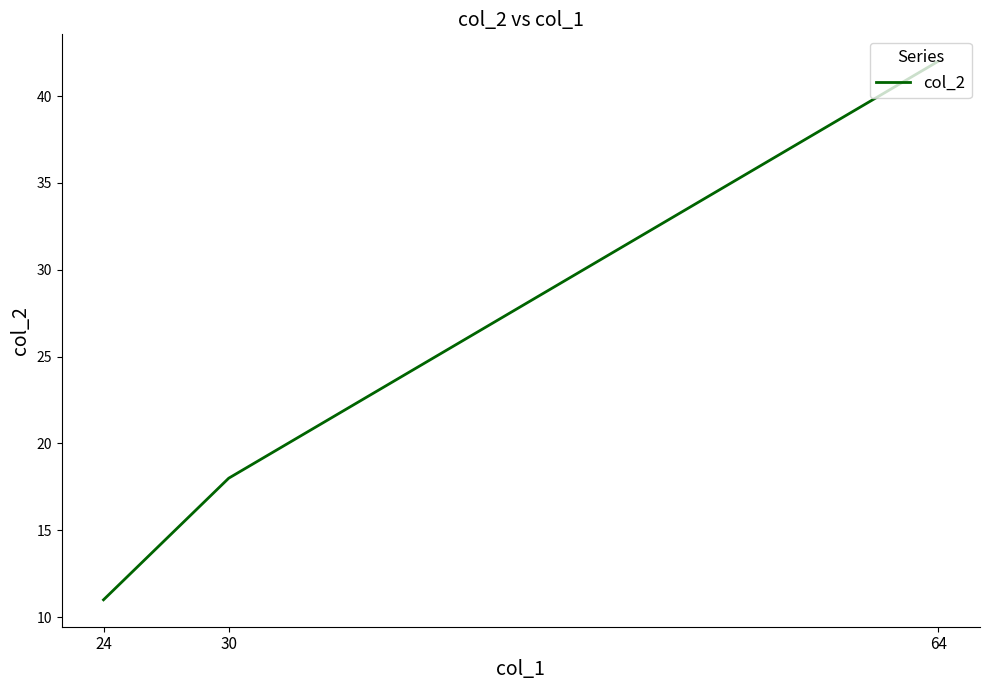

At which category does the chart reach its peak across all series?

64